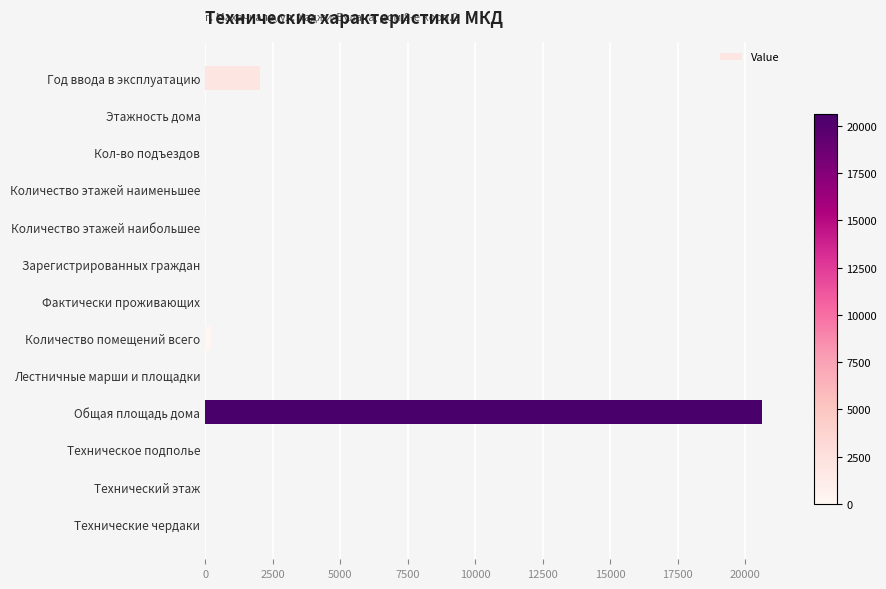

True or false: the data shows 20630 at Общая площадь дома.

True